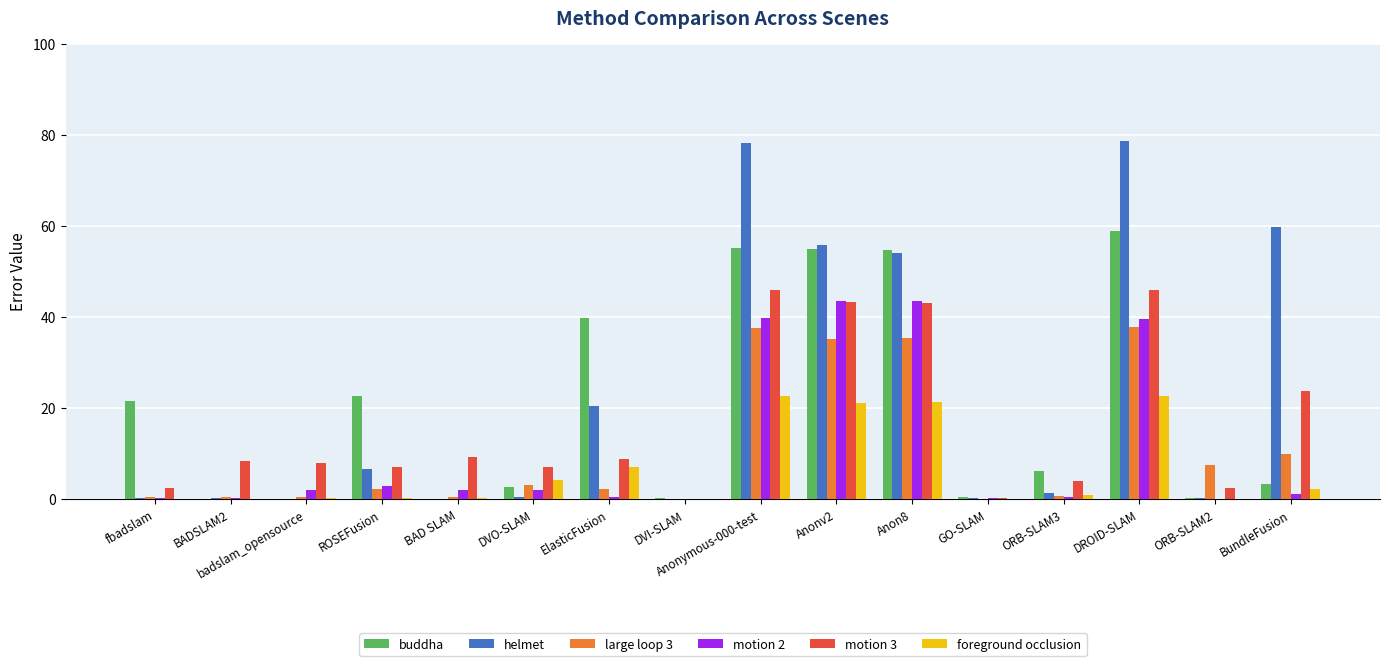

What is the sum of all helmet values?

356.9